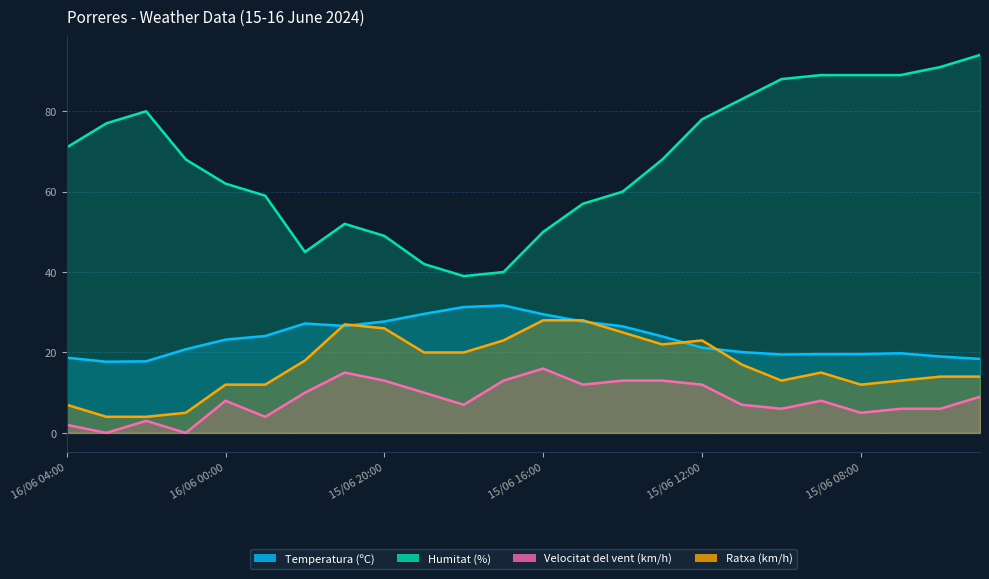

How many data points in Humitat (%) are less than 68?

11